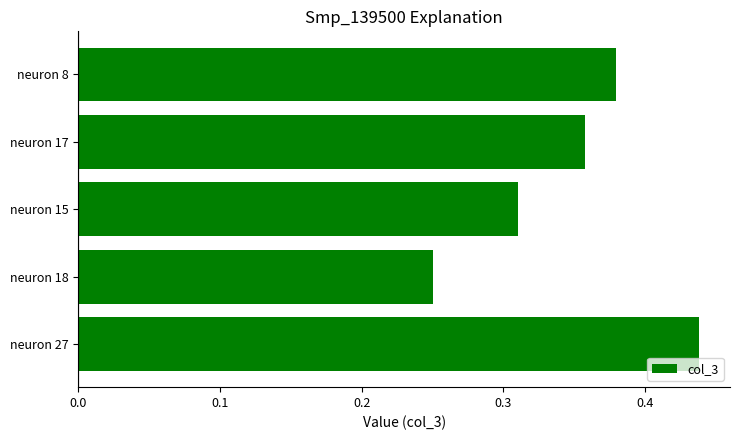

Which label corresponds to the smallest value in the chart?

neuron 18